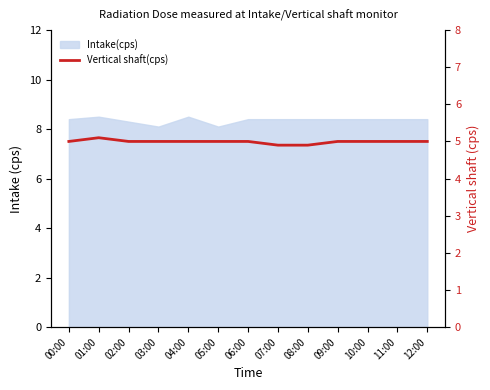

Approximately how many times larger is the value at 02:00 compared to 07:00?

1.0